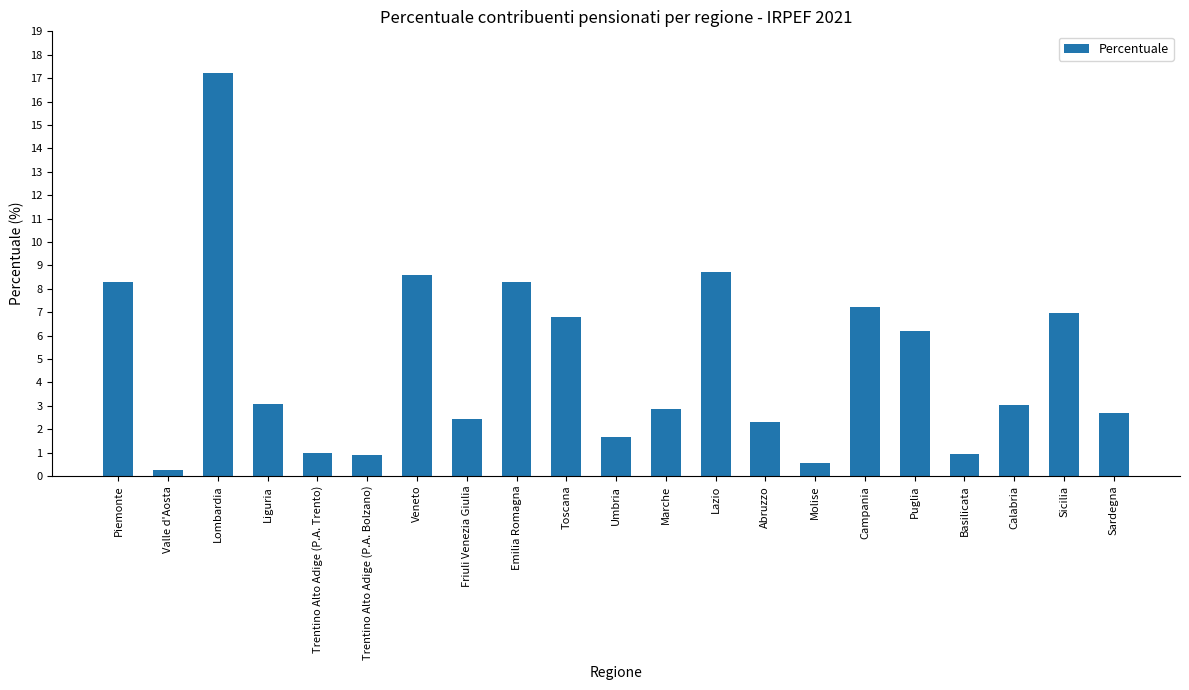

What is the change in value from Abruzzo to Campania?

+4.9